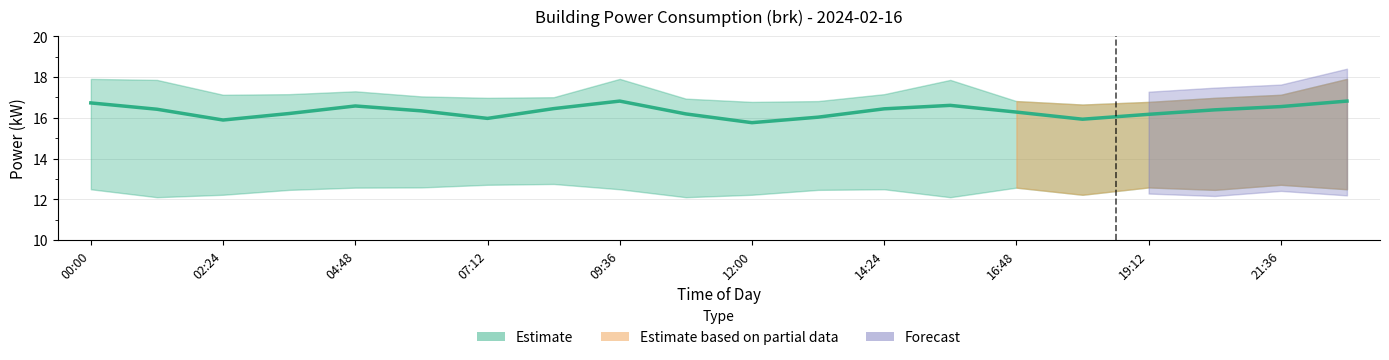

Where does the data first go above 16?

00:00